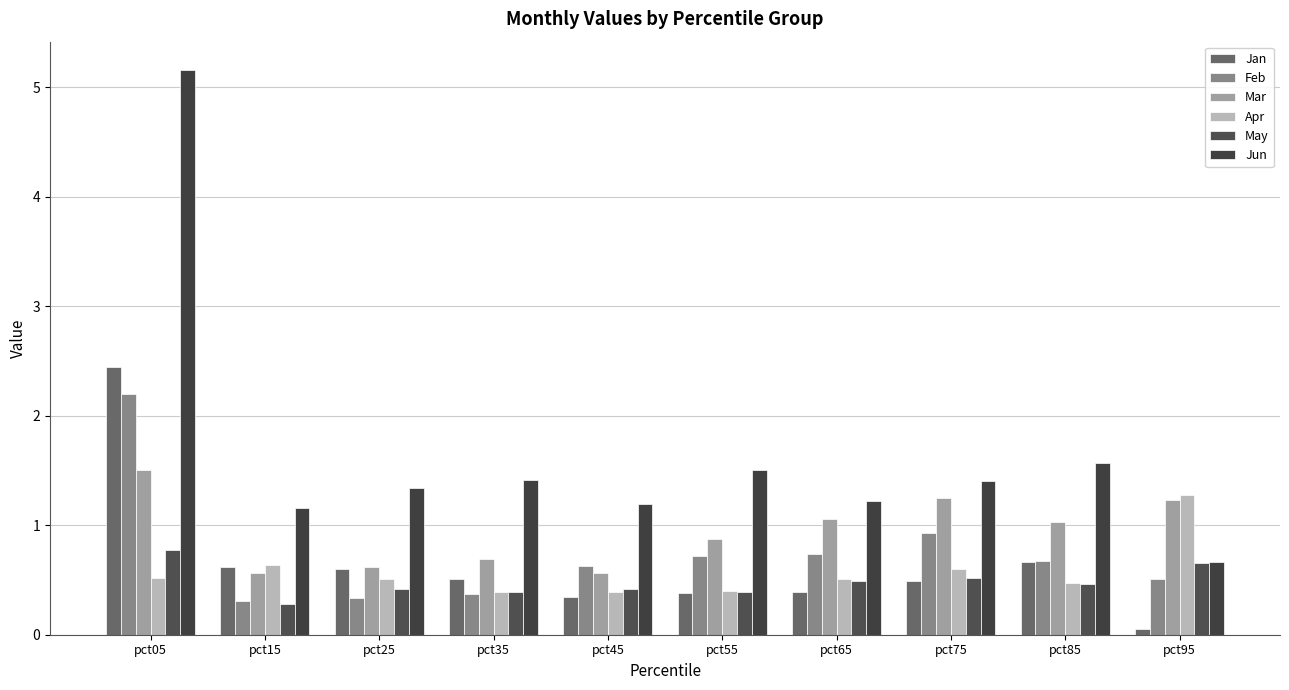

The value of Mar at pct85 is 1.7. True or false?

False